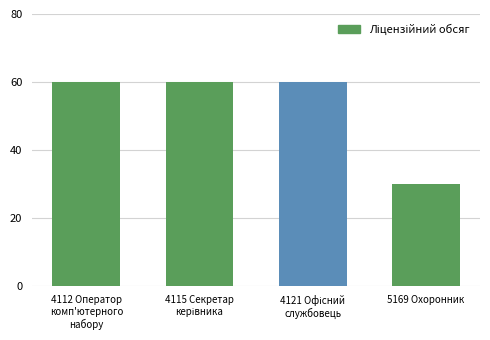

Reading left to right, extract all data points from this chart.

60	60	60	30